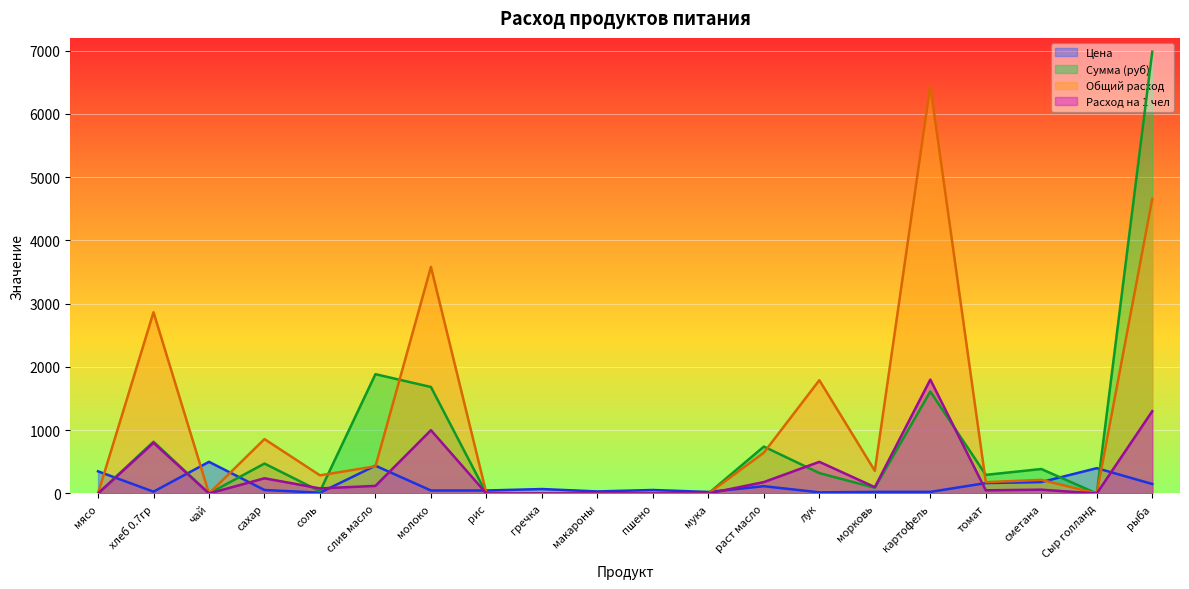

True or false: Цена has a value of 276.1 at чай.

False